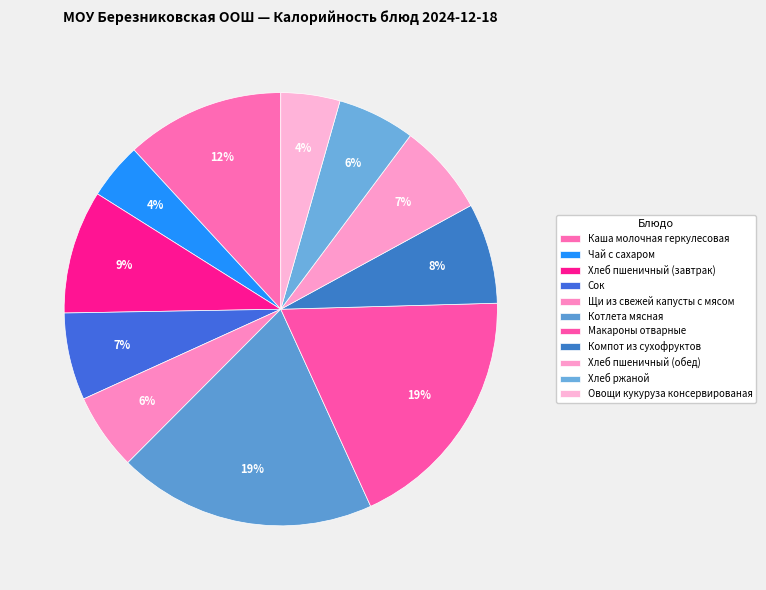

To the nearest percent, what is the difference between the largest and smallest slice percentages?

15%